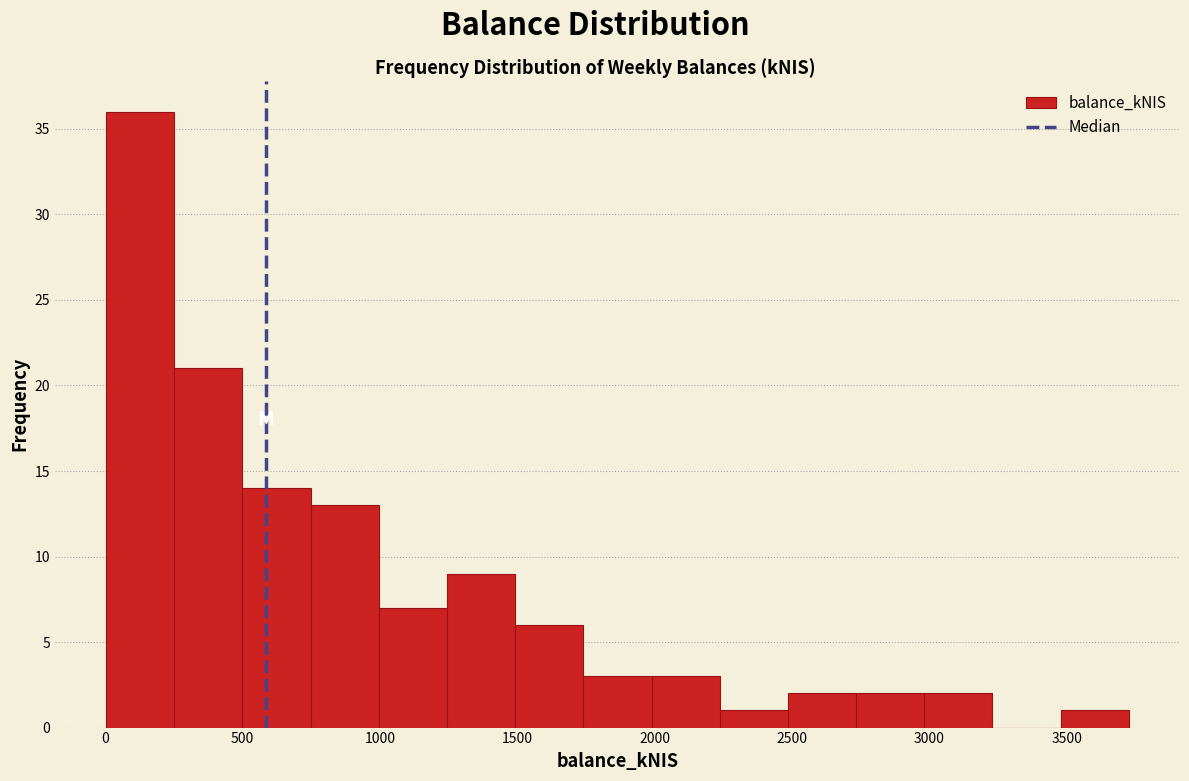

How tall is the bar that spans 2250 to 2500 on the x-axis? Neither the bar edges nor the heights are printed on the chart, so give them approximately, as read against the axes.

1